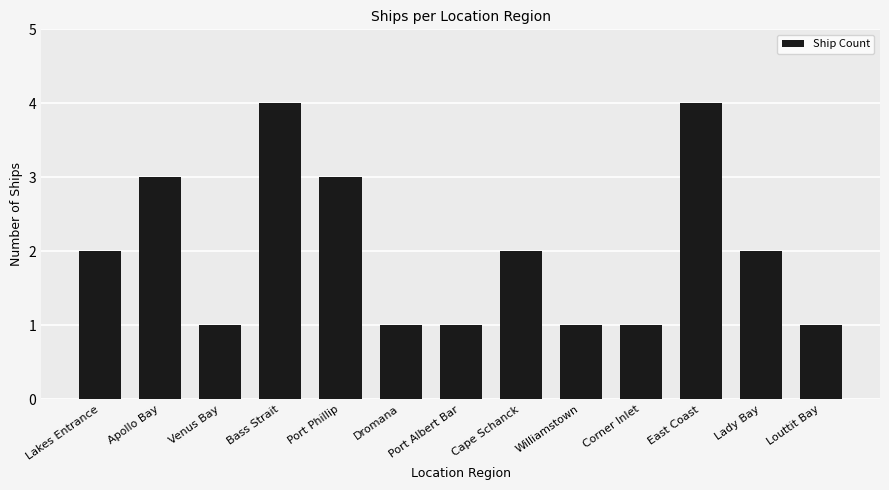

Reading left to right, transcribe all the data shown in this chart.

Lakes Entrance=2	Apollo Bay=3	Venus Bay=1	Bass Strait=4	Port Phillip=3	Dromana=1	Port Albert Bar=1	Cape Schanck=2	Williamstown=1	Corner Inlet=1	East Coast=4	Lady Bay=2	Louttit Bay=1